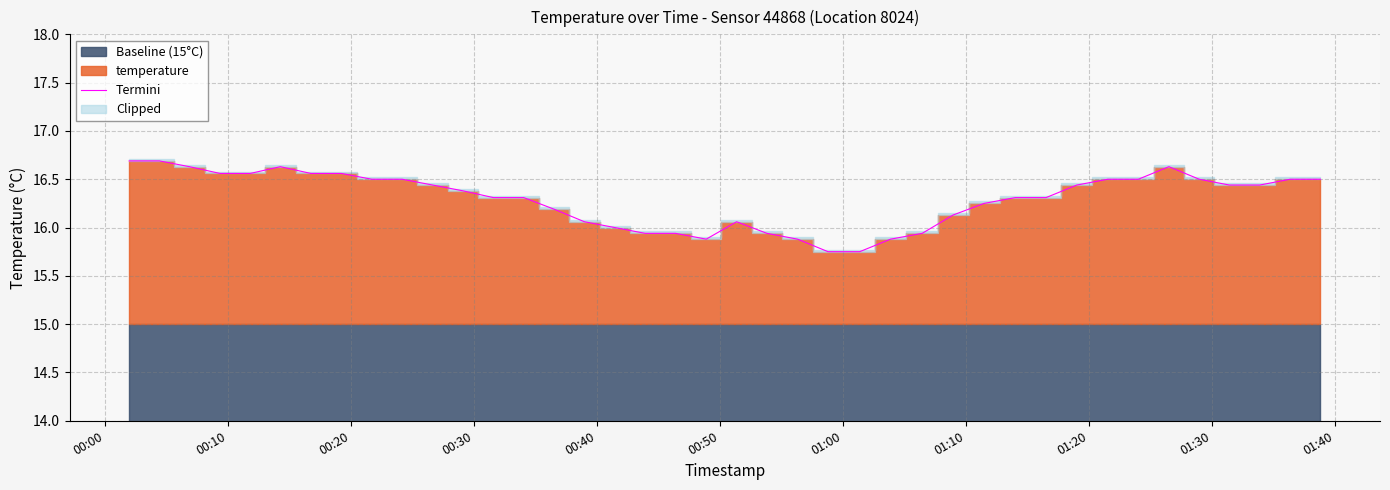

Reading right to left, what are all the values shown in this chart?

16.5	16.5	16.4	16.4	16.5	16.6	16.5	16.5	16.4	16.3	16.3	16.2	16.1	15.9	15.9	15.8	15.8	15.9	15.9	16.1	15.9	15.9	15.9	16.0	16.1	16.2	16.3	16.3	16.4	16.4	16.5	16.5	16.6	16.6	16.6	16.6	16.6	16.6	16.7	16.7